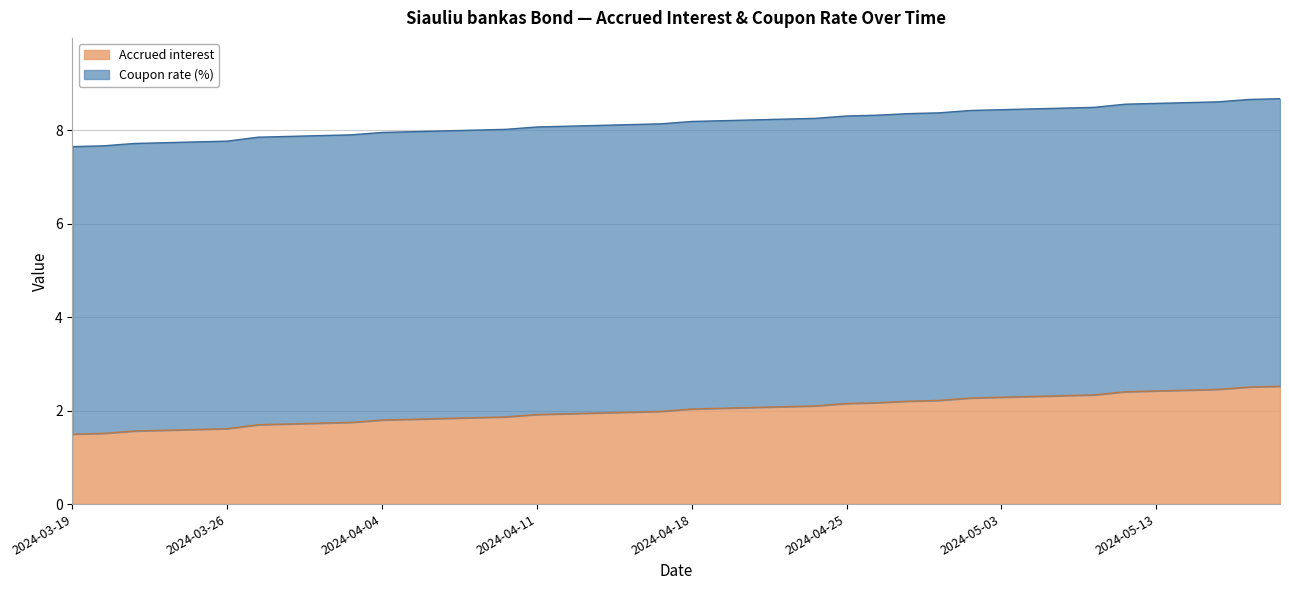

What is the highest value of the Accrued interest series?

2.5